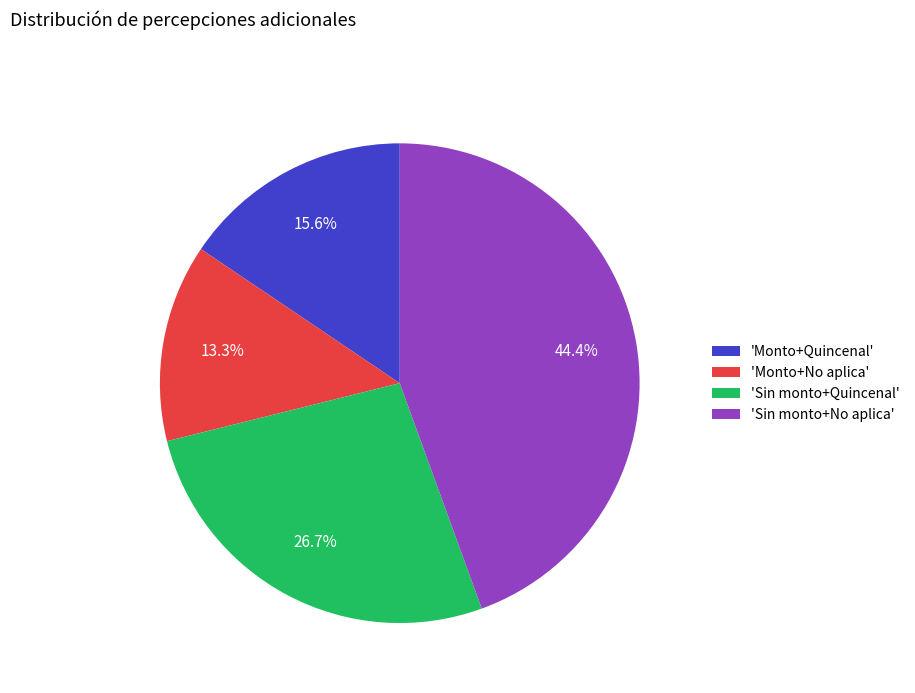

Which category has the smallest portion of the pie?

'Monto+No aplica'